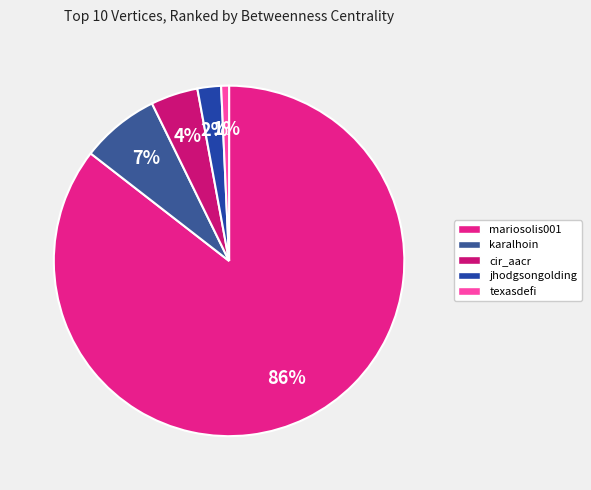

Which category accounts for the majority?

mariosolis001